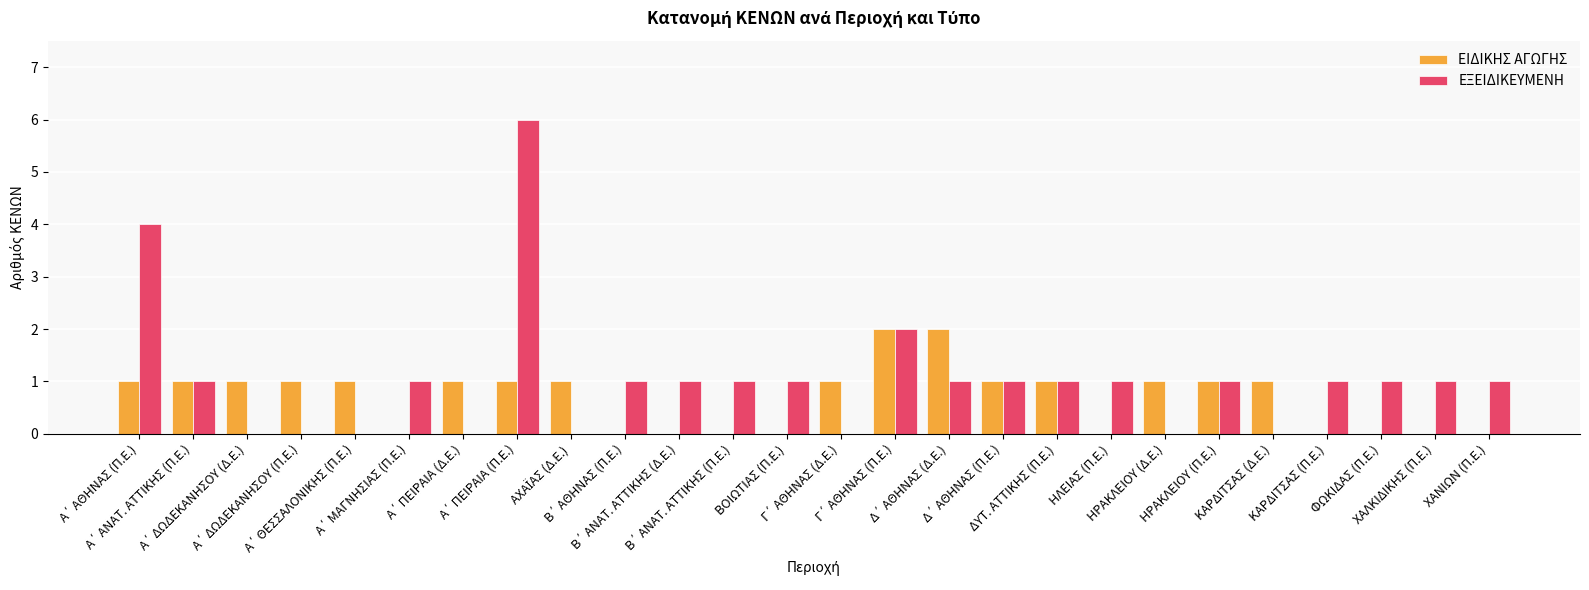

What is the sum of all ΕΞΕΙΔΙΚΕΥΜΕΝΗ values?

27